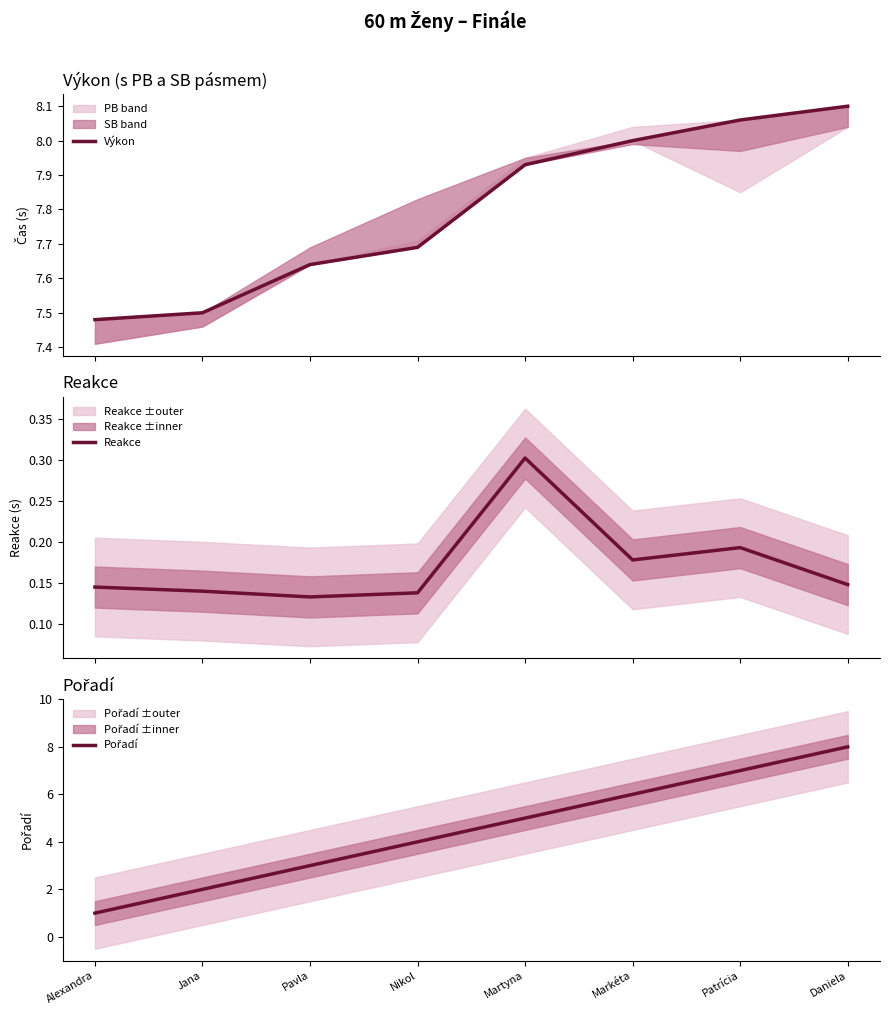

Which series has the largest total across all categories?

Výkon